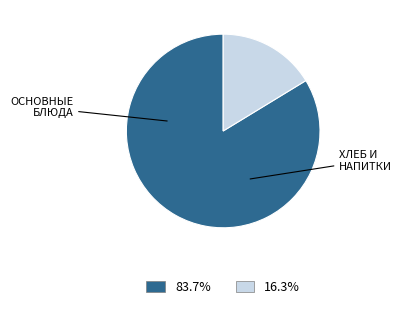

Is there any slice that represents more than half of the pie?

Yes